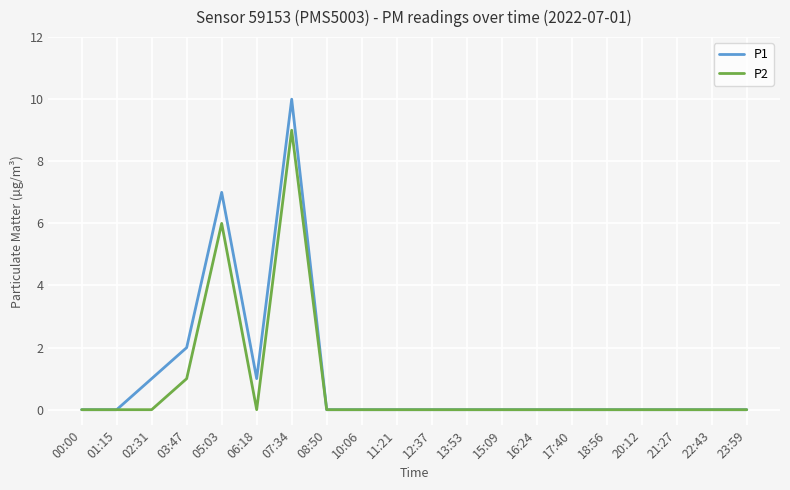

Between 01:15 and 07:34, which series saw the biggest shift?

P1